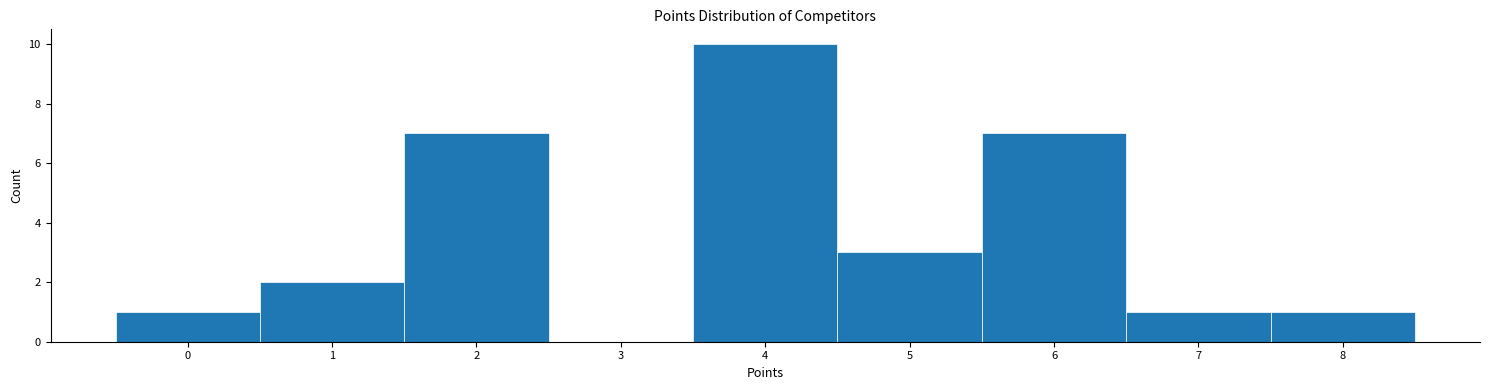

Over which range of the x-axis is the bar tallest?

3.5 to 4.5